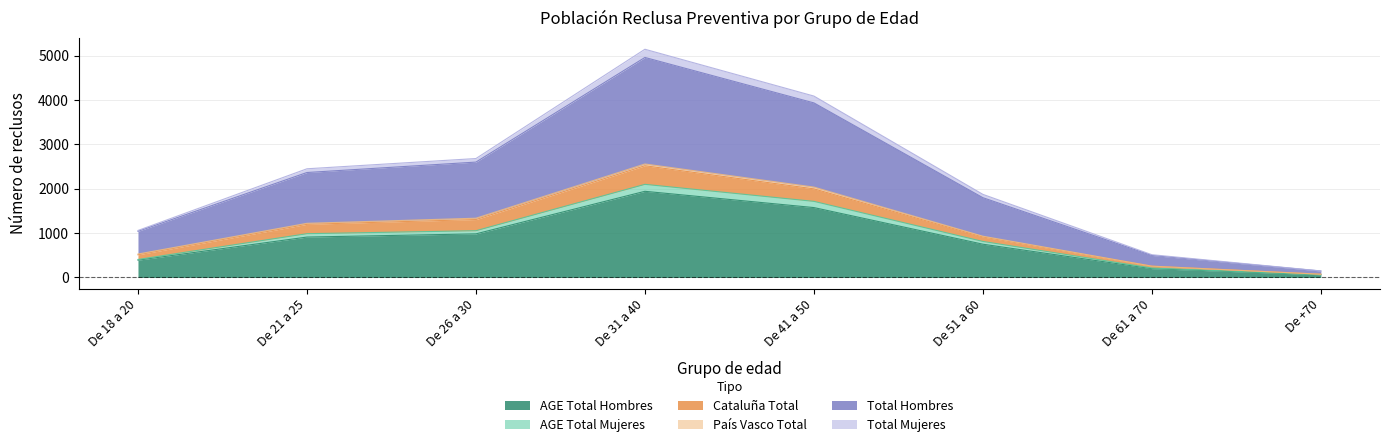

Which category has the highest value in the AGE Total Hombres series?

De 31 a 40